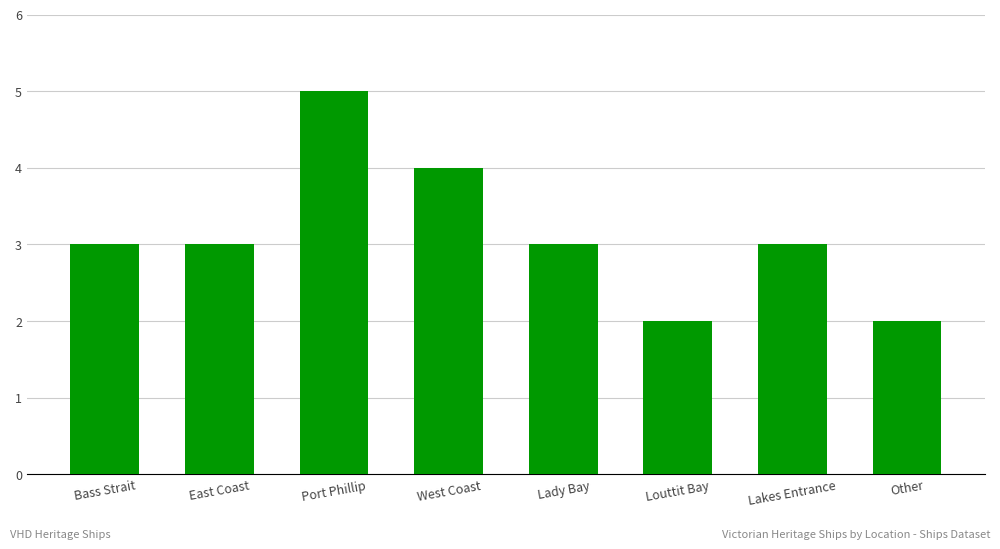

Reading left to right, what are all the values shown in this chart?

3	3	5	4	3	2	3	2